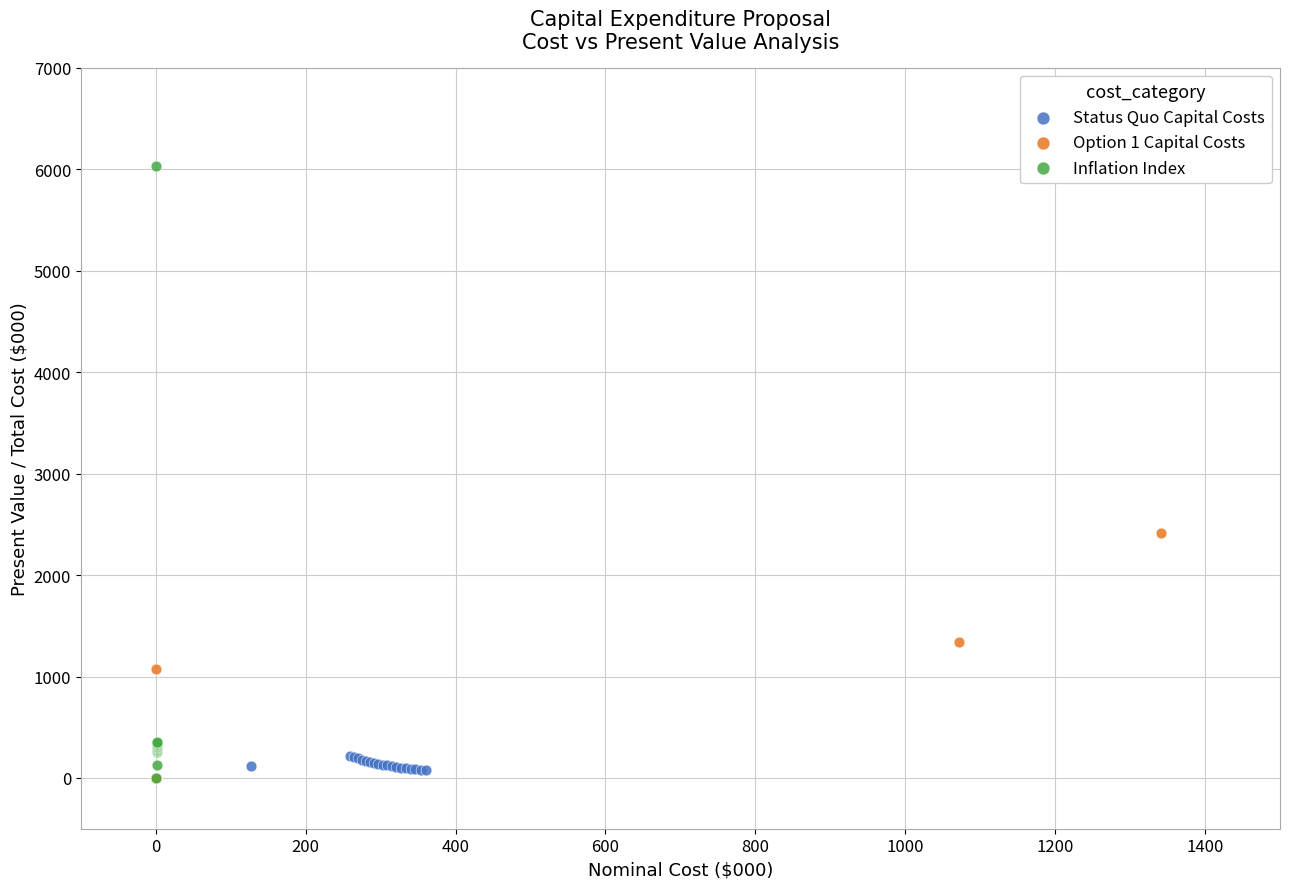

Which series has the widest spread of Y values?

Inflation Index